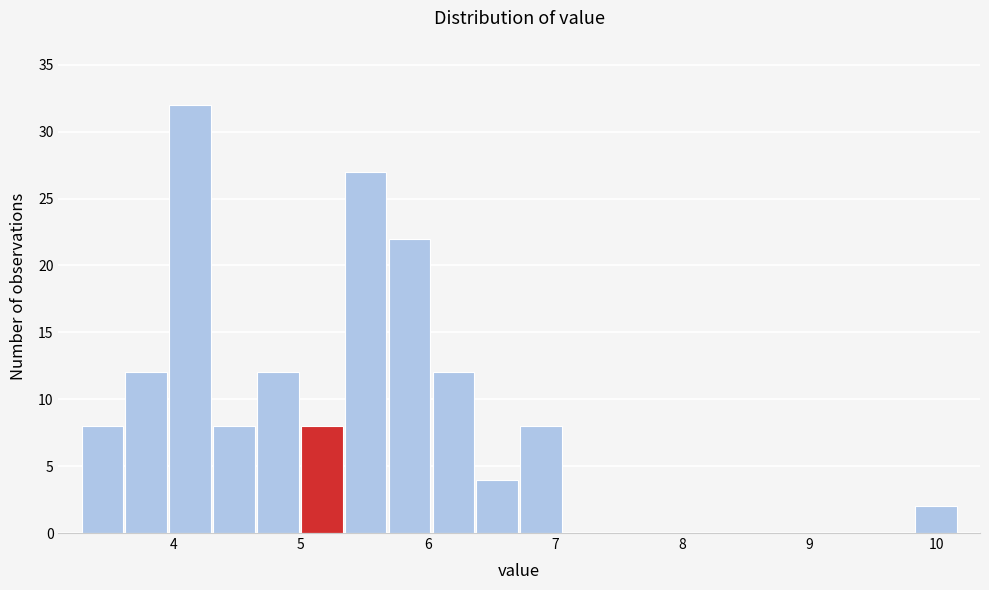

Read against the x-axis, roughly where is the centre of the tallest bar?

4.1